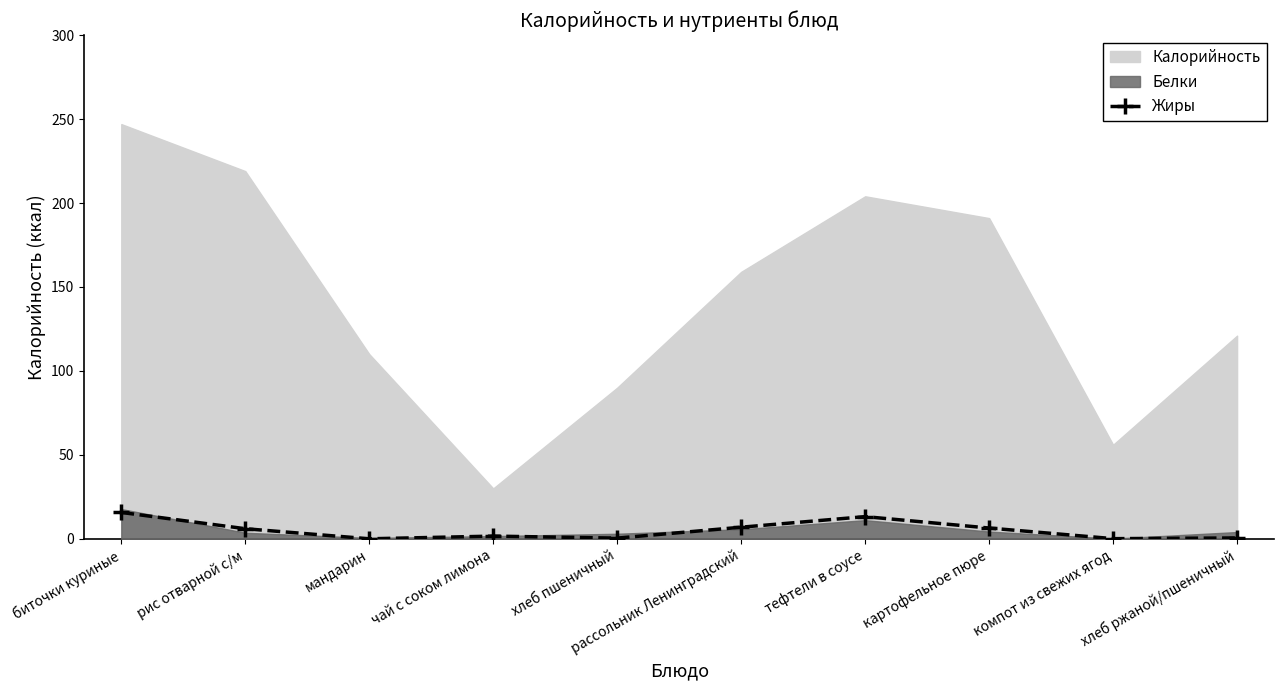

Count the number of categories in the chart.

10